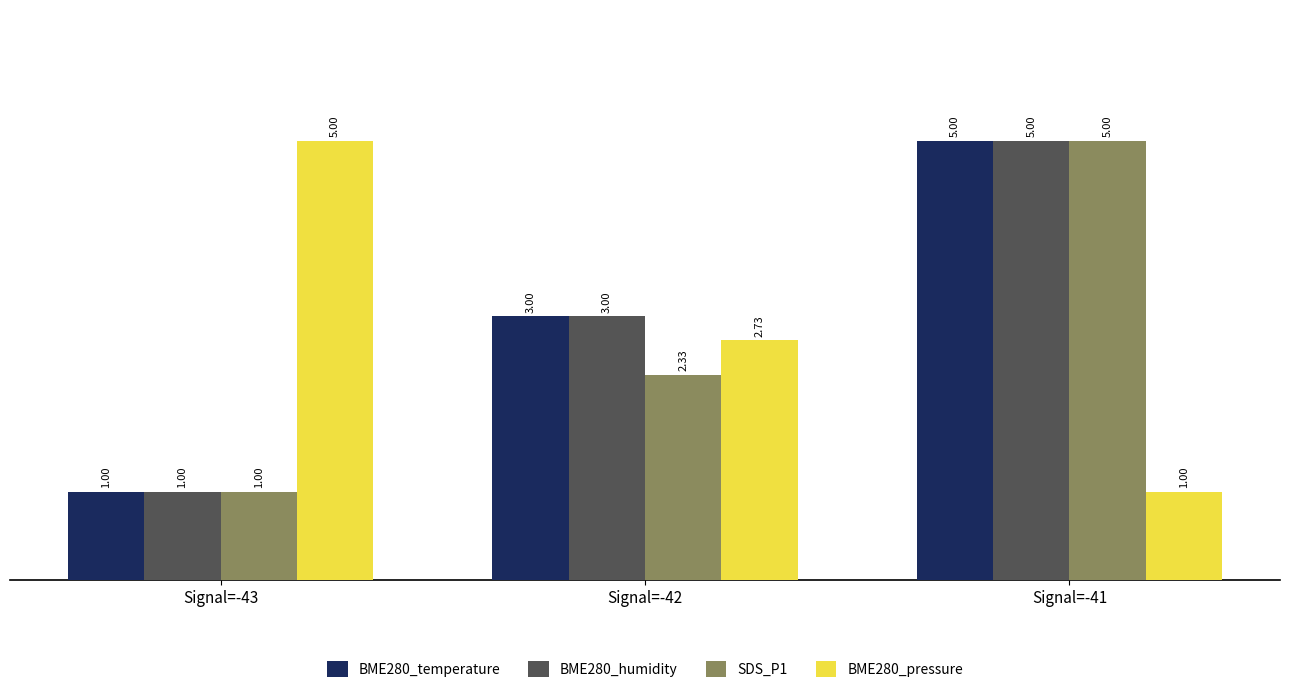

What is the average value of the SDS_P1 series?

2.8